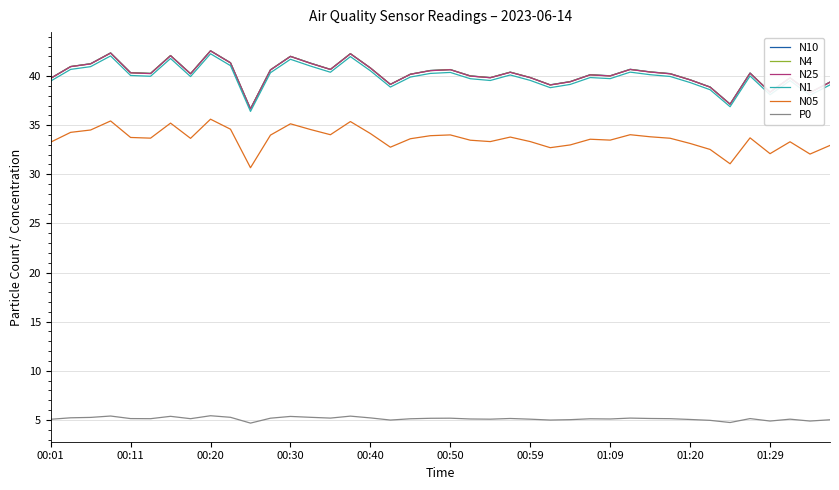

What is the maximum value for N10?

42.6